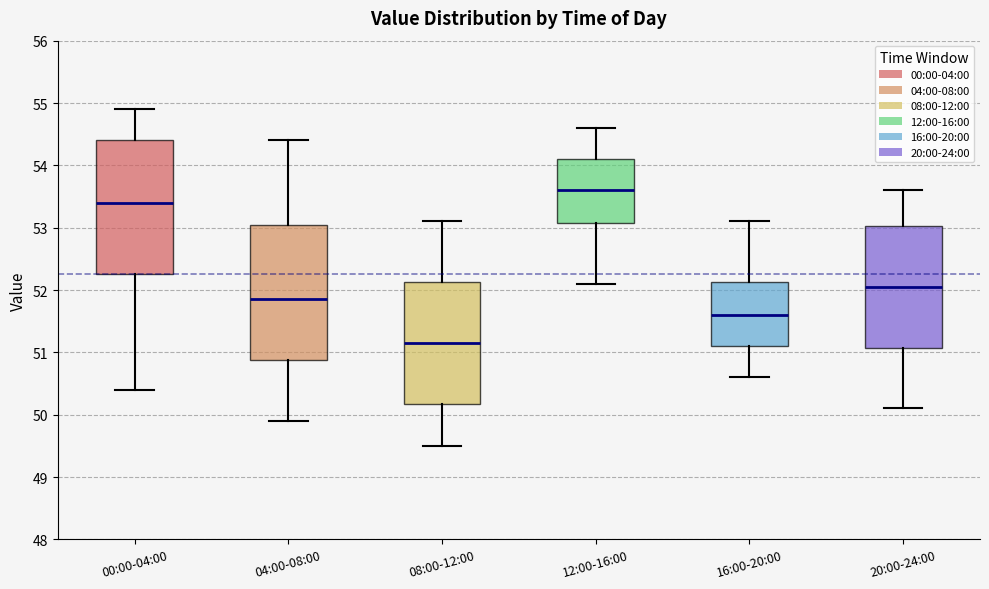

Which box has the lowest median line?

08:00-12:00